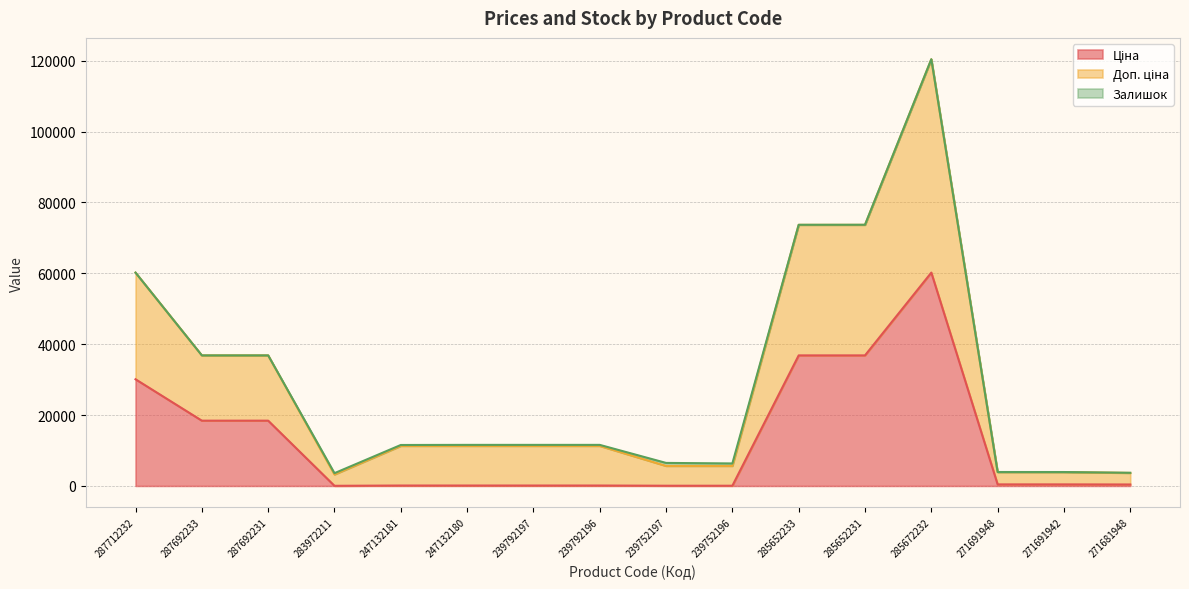

What is the spread (max minus min) of values at 239752197?

6436.0